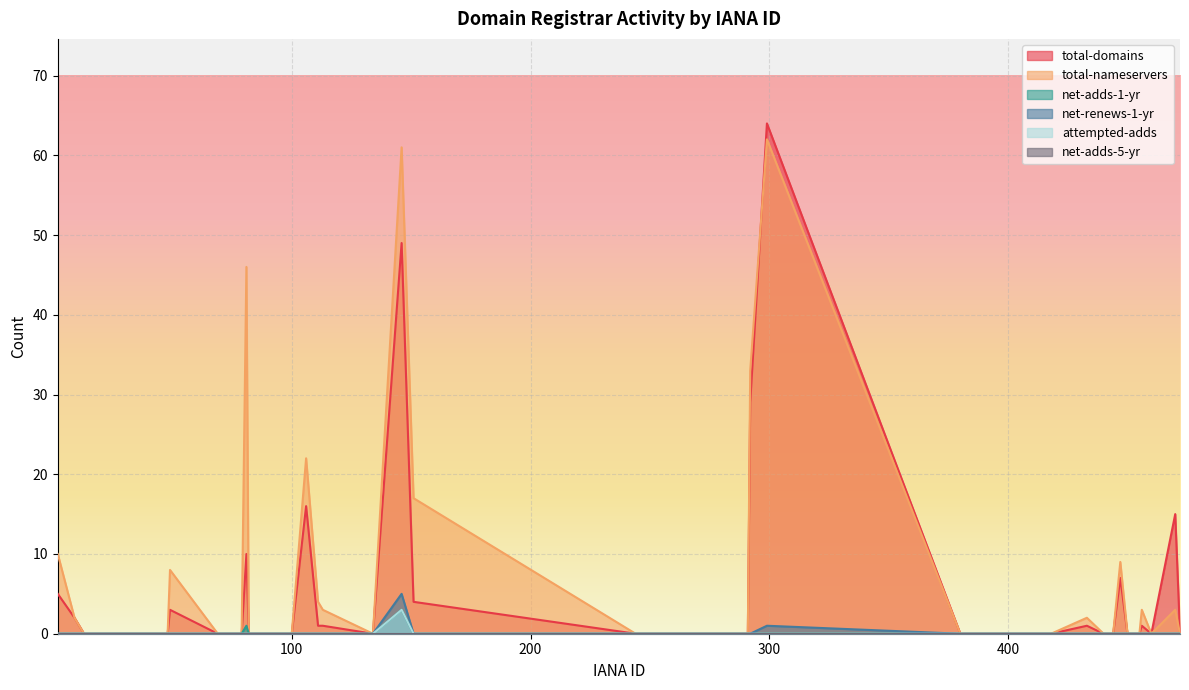

Which series has the largest range (max minus min)?

total-domains